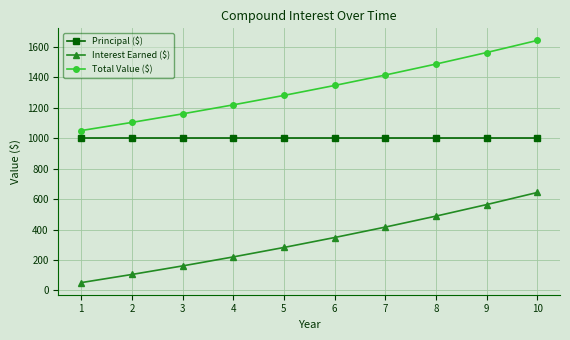

Rank the series by their average value, from highest to lowest.

Total Value ($), Principal ($), Interest Earned ($)